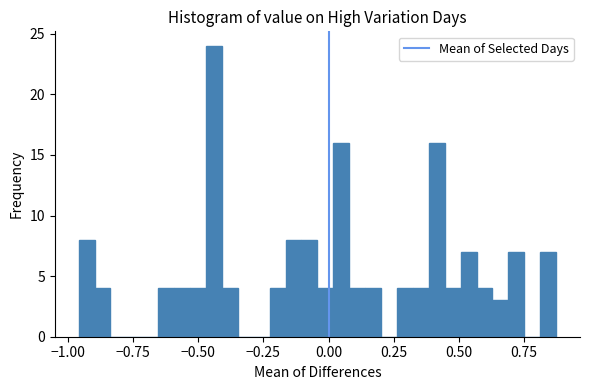

Read against the x-axis, roughly where is the centre of the tallest bar?

-0.45